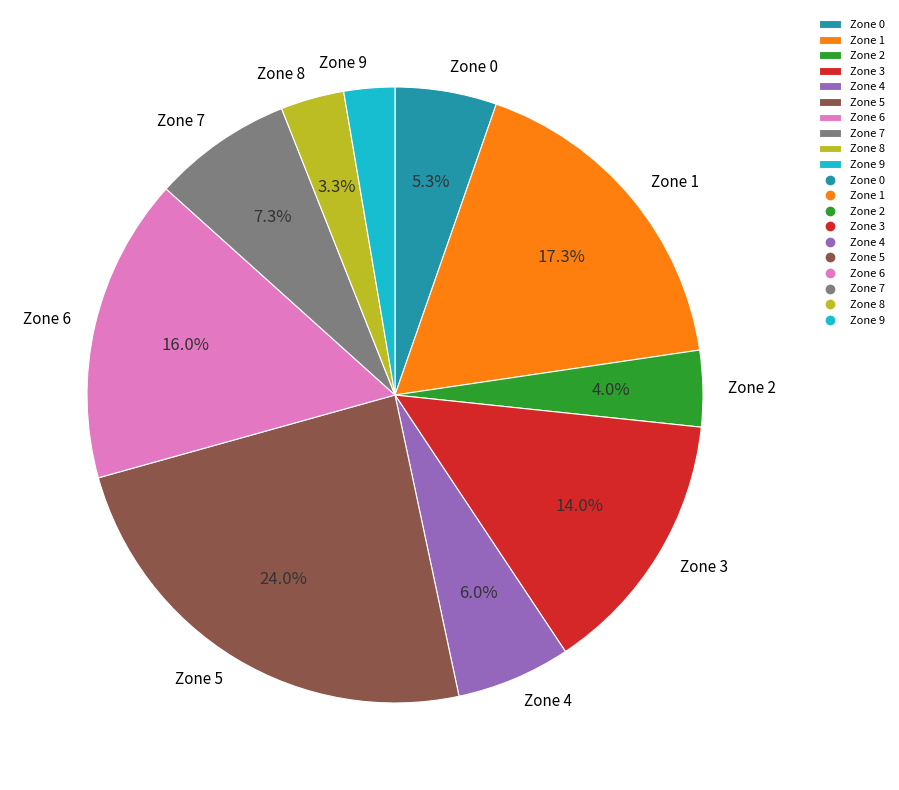

Is the sum of Zone 9 and Zone 2 greater than half?

No